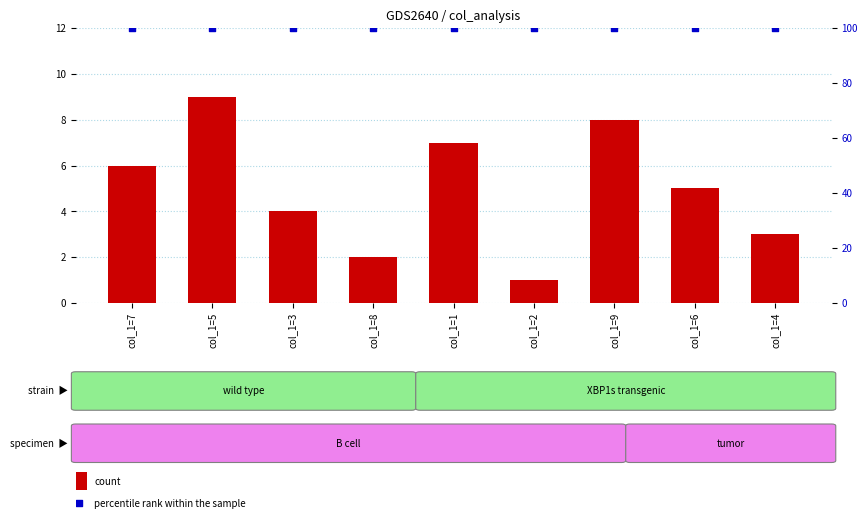

What are all the series names shown in the legend?

count, percentile rank within the sample